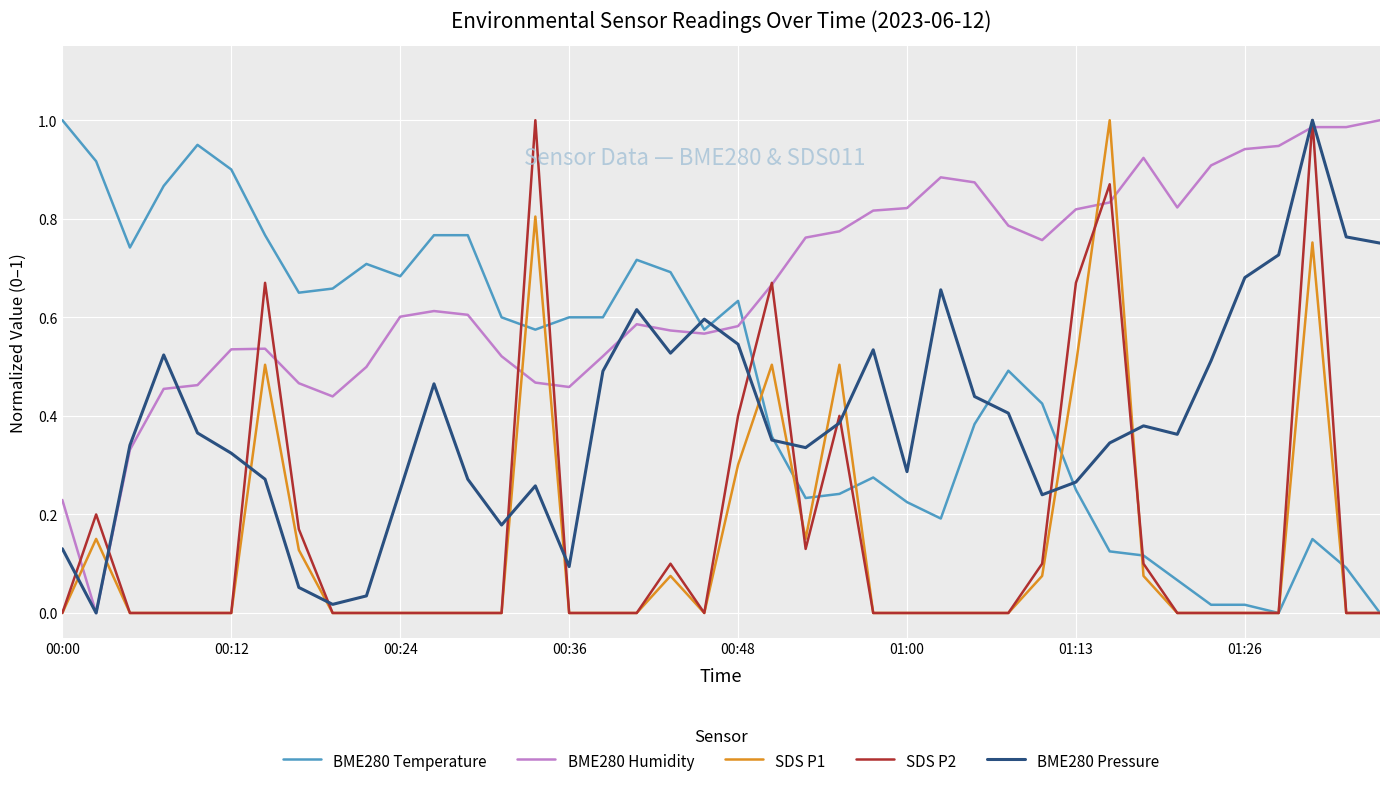

Which series has the largest total across all categories?

BME280 Humidity